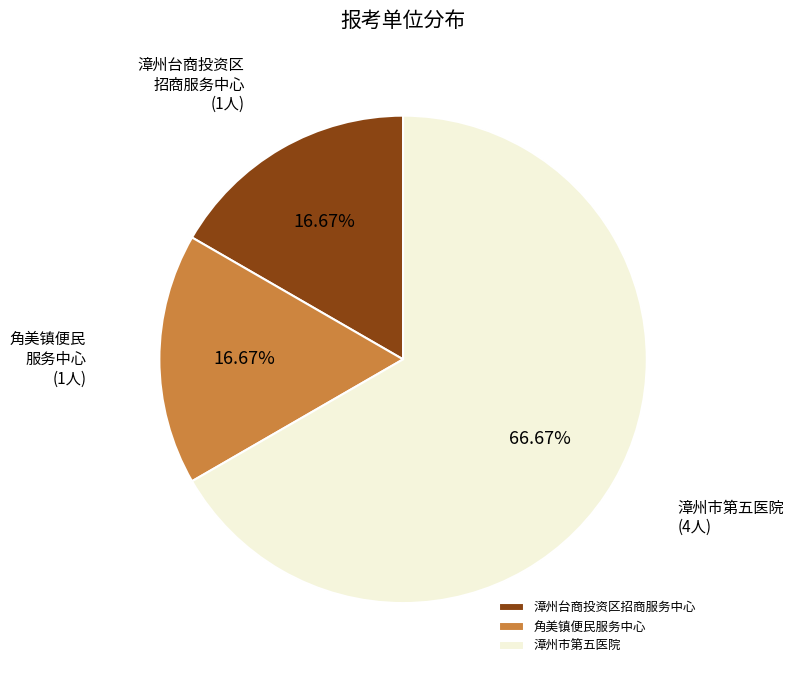

To the nearest percent, what is the average slice percentage?

33%